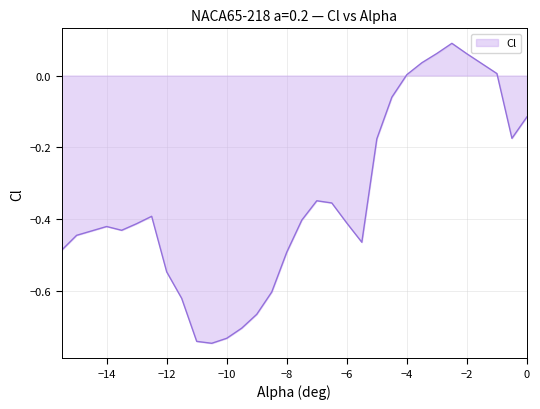

What is the difference between the maximum and minimum values?

0.8